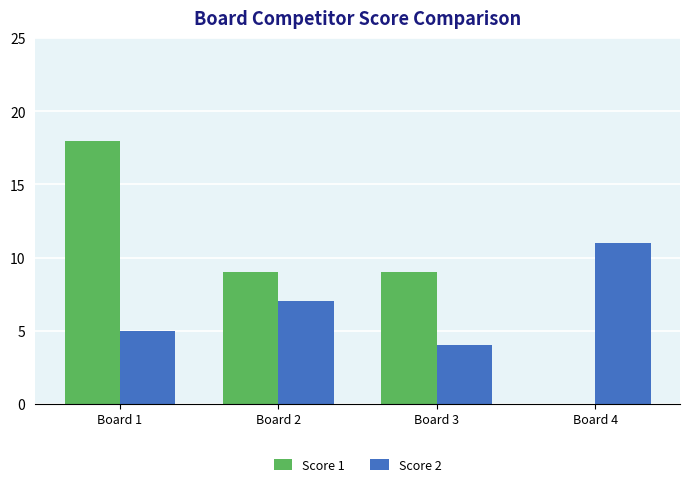

Reading right to left, what are all the values shown in this chart?

Score 1: Board 4=0	Board 3=9	Board 2=9	Board 1=18
Score 2: Board 4=11	Board 3=4	Board 2=7	Board 1=5